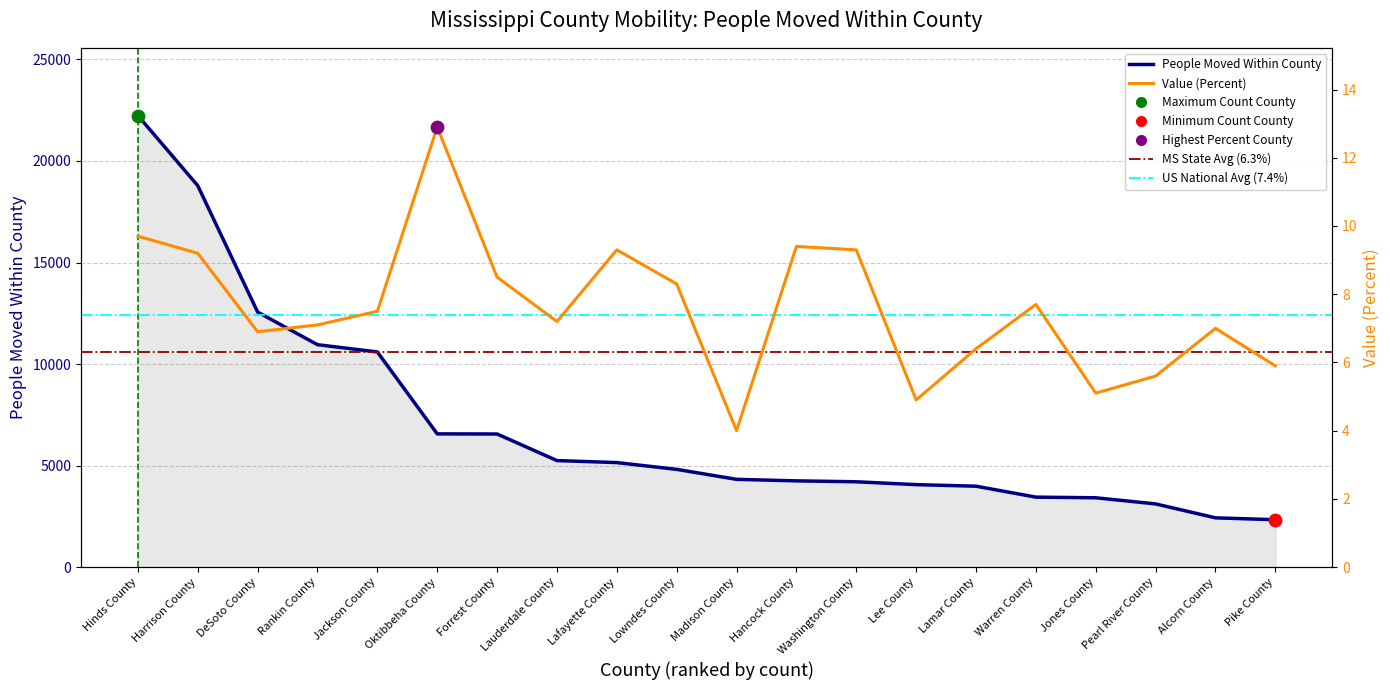

Which series reaches the maximum Y coordinate?

People Moved Within County